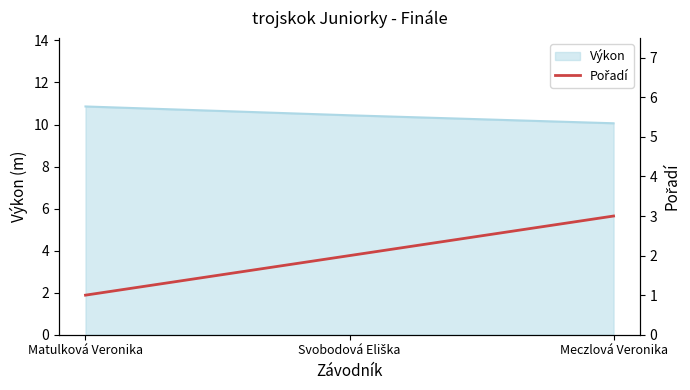

The value of Výkon at Matulková Veronika is 10.9. True or false?

True